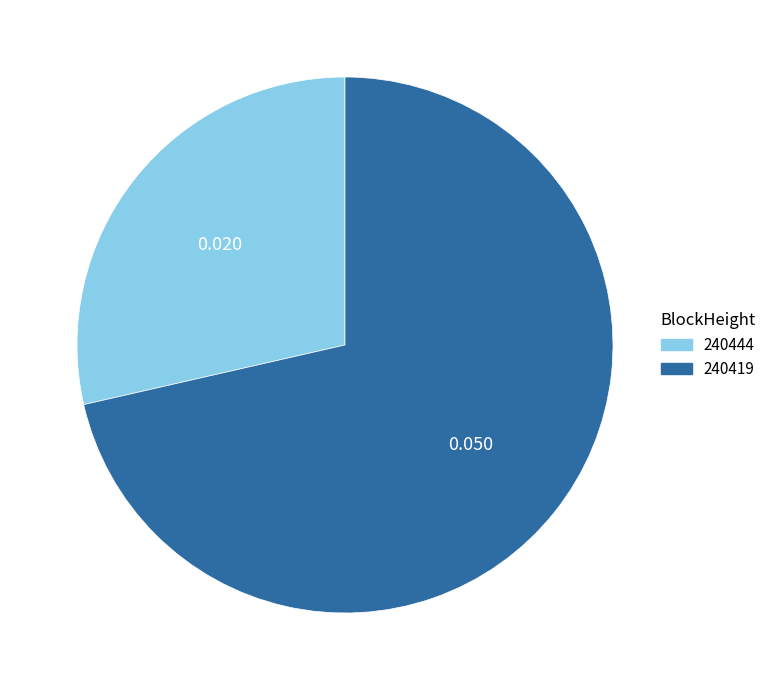

Do 240444 and 240419 together represent more than half of the pie?

Yes